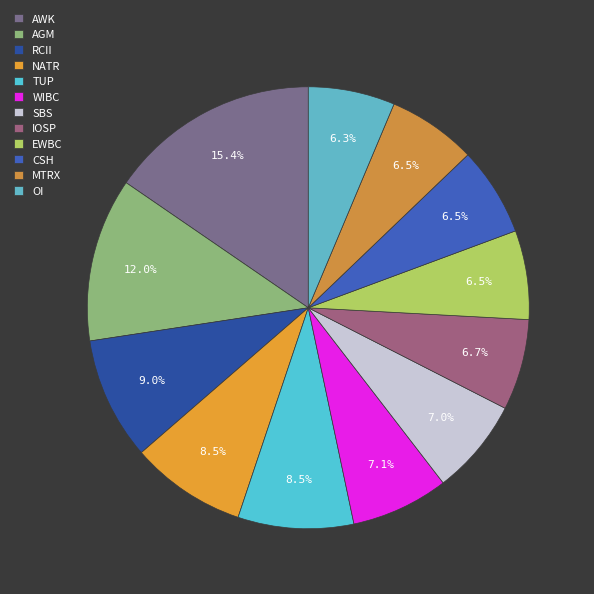

To the nearest percent, what portion does SBS represent?

7%